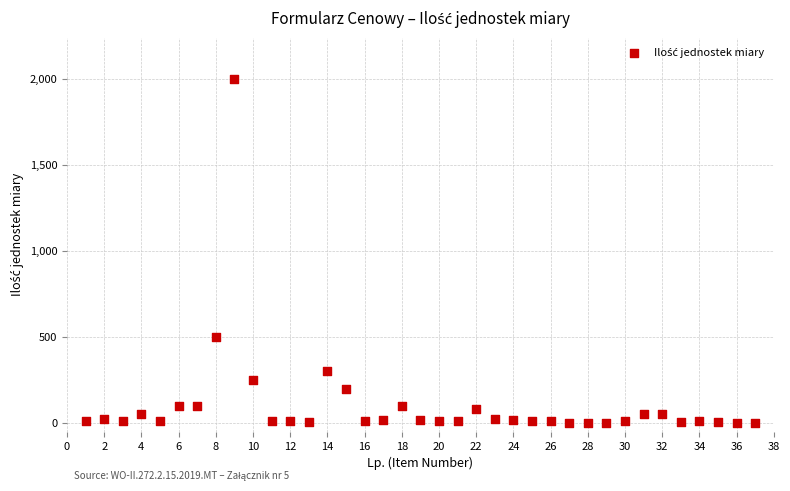

What Y value in the scatter plot is closest to 1000?

500